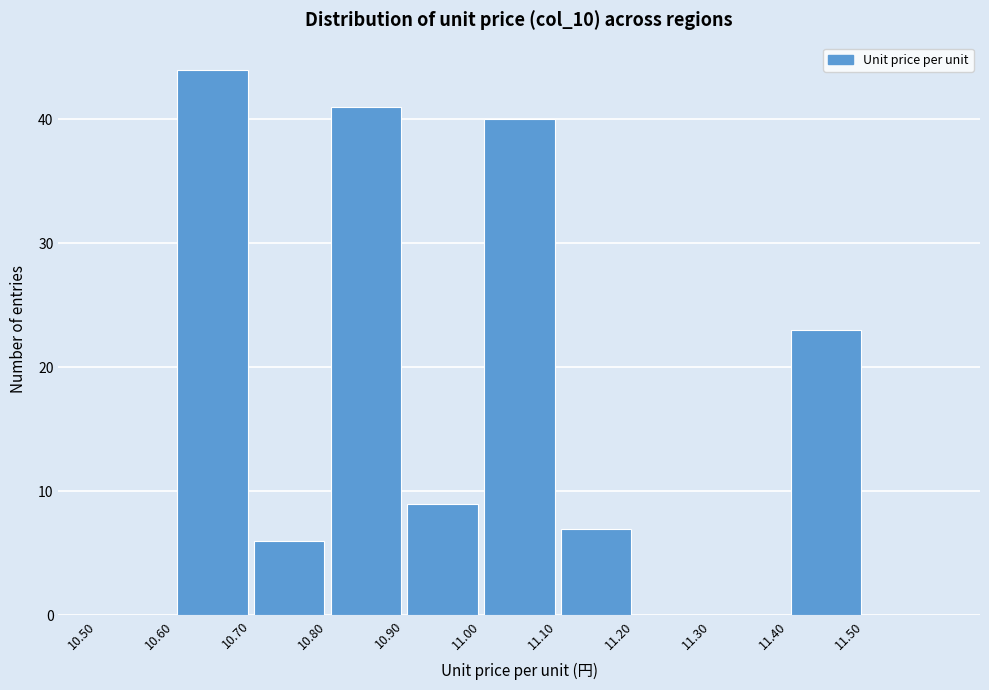

Reading left to right, list every bar in this chart as the range it spans on the x-axis followed by its height. The values are not printed on the chart, so give them approximately, as read against the axis.

10.5 to 10.6: 0
10.6 to 10.7: 44
10.7 to 10.8: 6
10.8 to 10.9: 41
10.9 to 11.0: 9
11.0 to 11.1: 40
11.1 to 11.2: 7
11.2 to 11.3: 0
11.3 to 11.4: 0
11.4 to 11.5: 23
11.5 to 11.6: 0